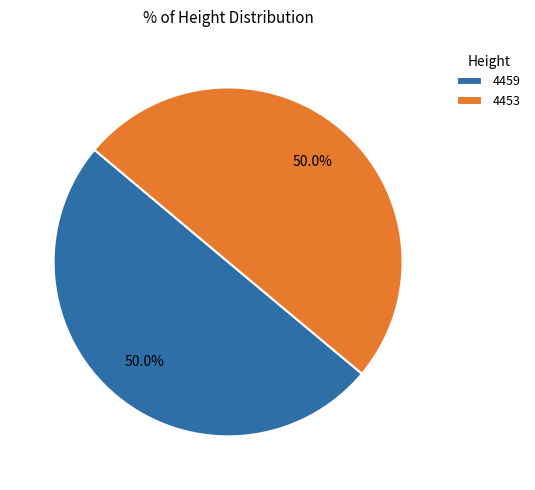

Combined, what portion of the pie is 4459 and 4453?

100.0%